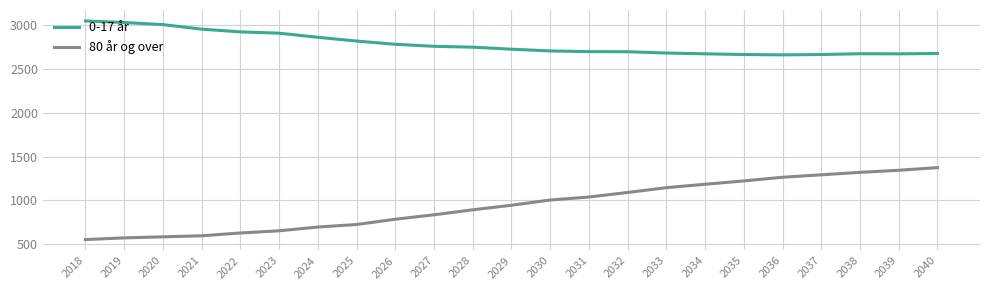

What is the lowest value of the 0-17 år series?

2664